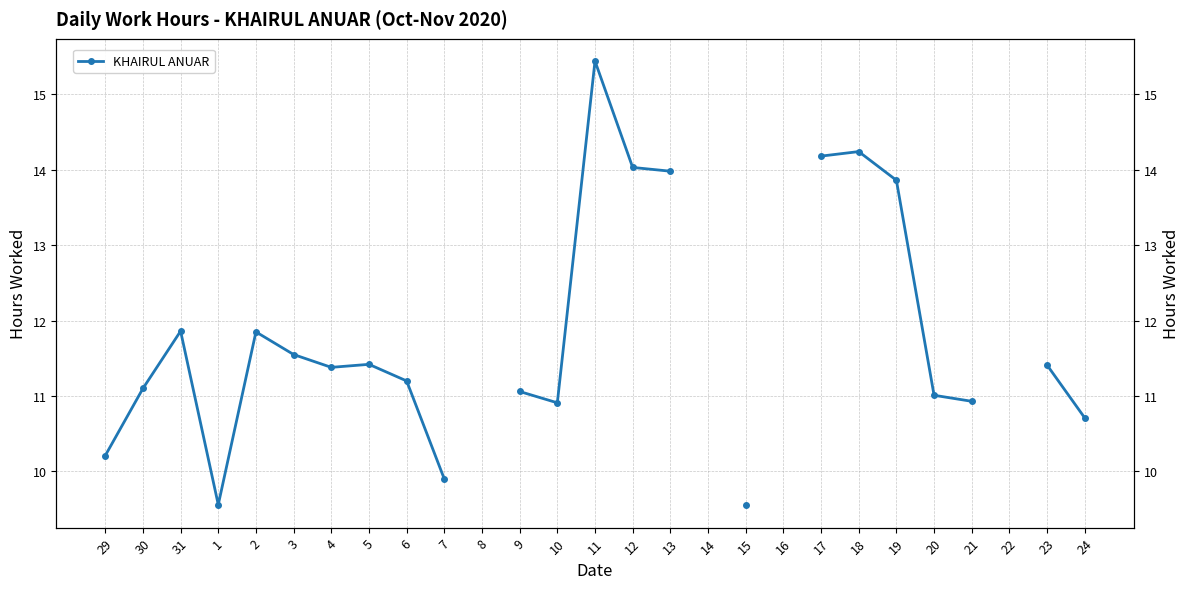

What is the ratio of the value at 17 to the value at 1?

1.5